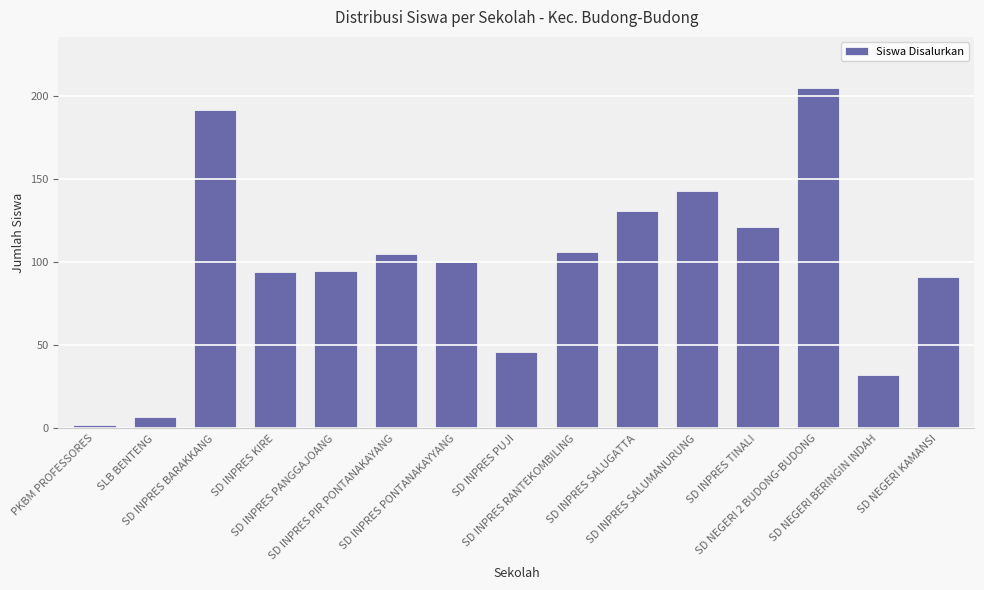

What is the difference between the values at SD INPRES TINALI and SD INPRES PUJI?

75